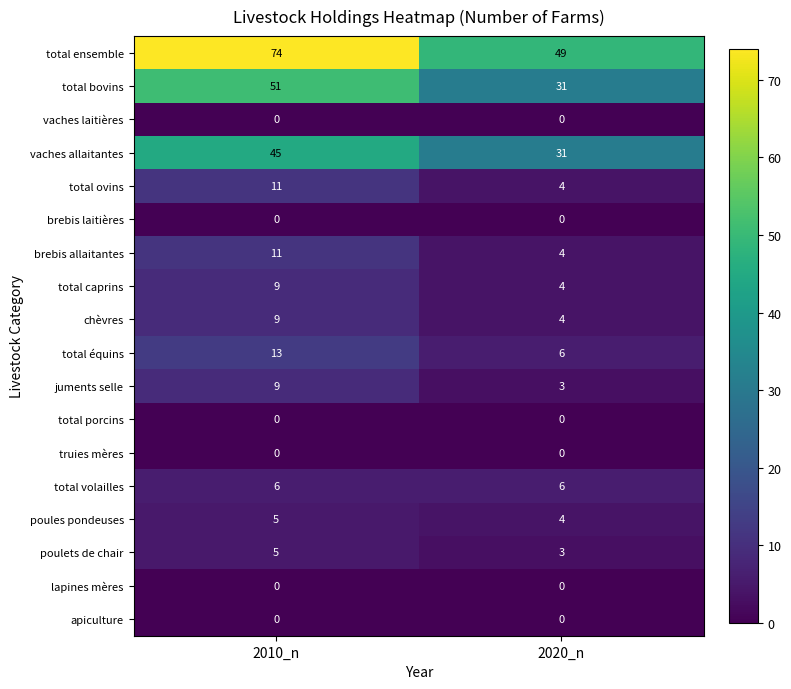

The total ensemble series shows 49 at 2020_n. True or false?

True